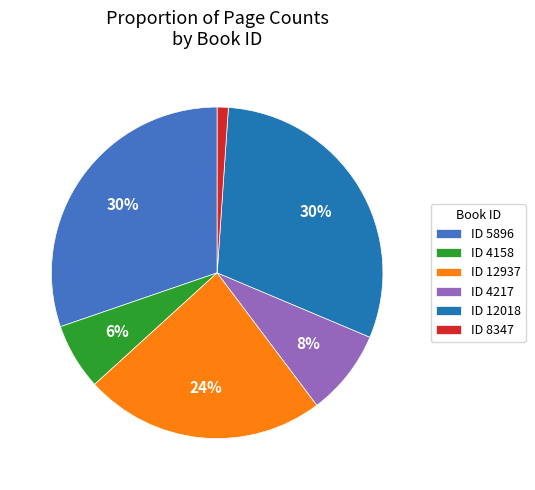

Is the sum of ID 4158 and ID 5896 greater than half?

No